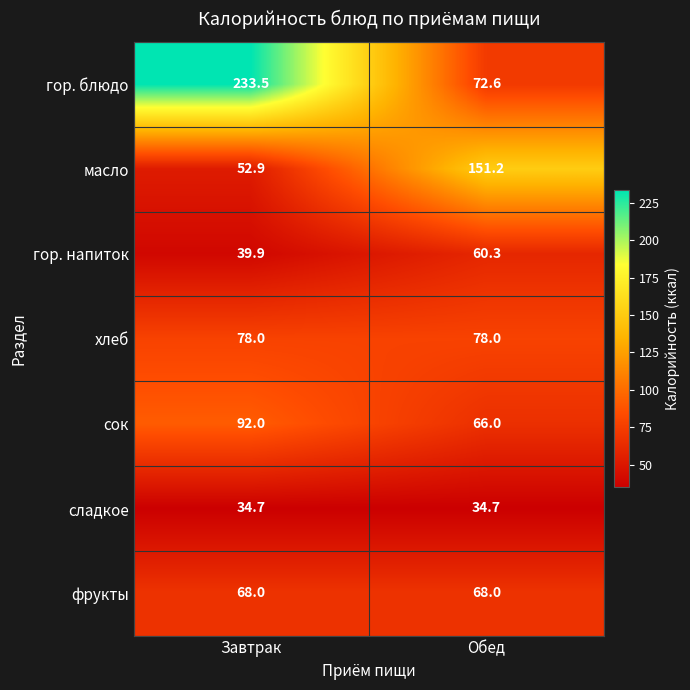

What is the sum of all сладкое values?

69.4